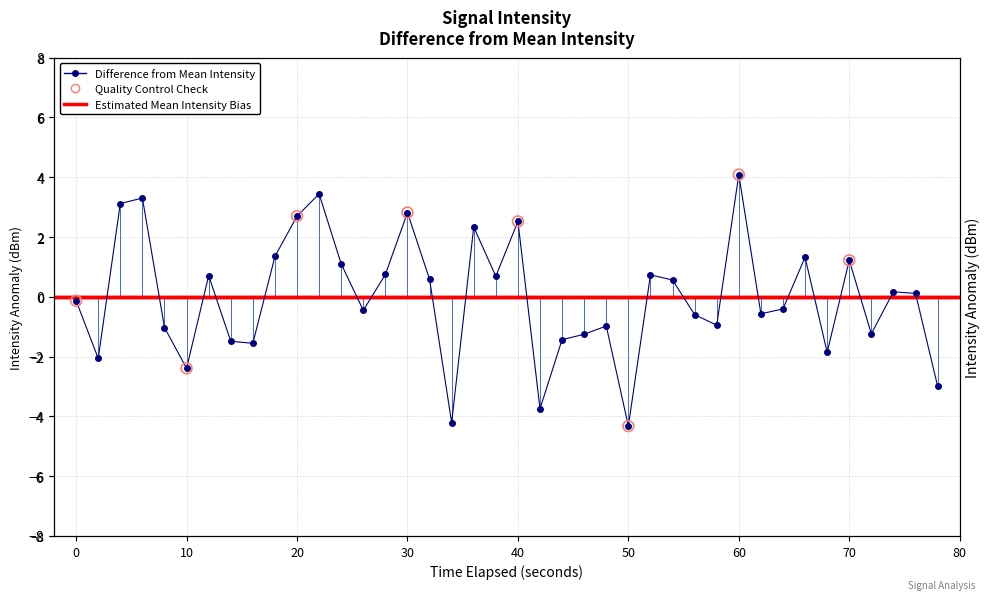

Which has a higher value, 0 or 15?

15